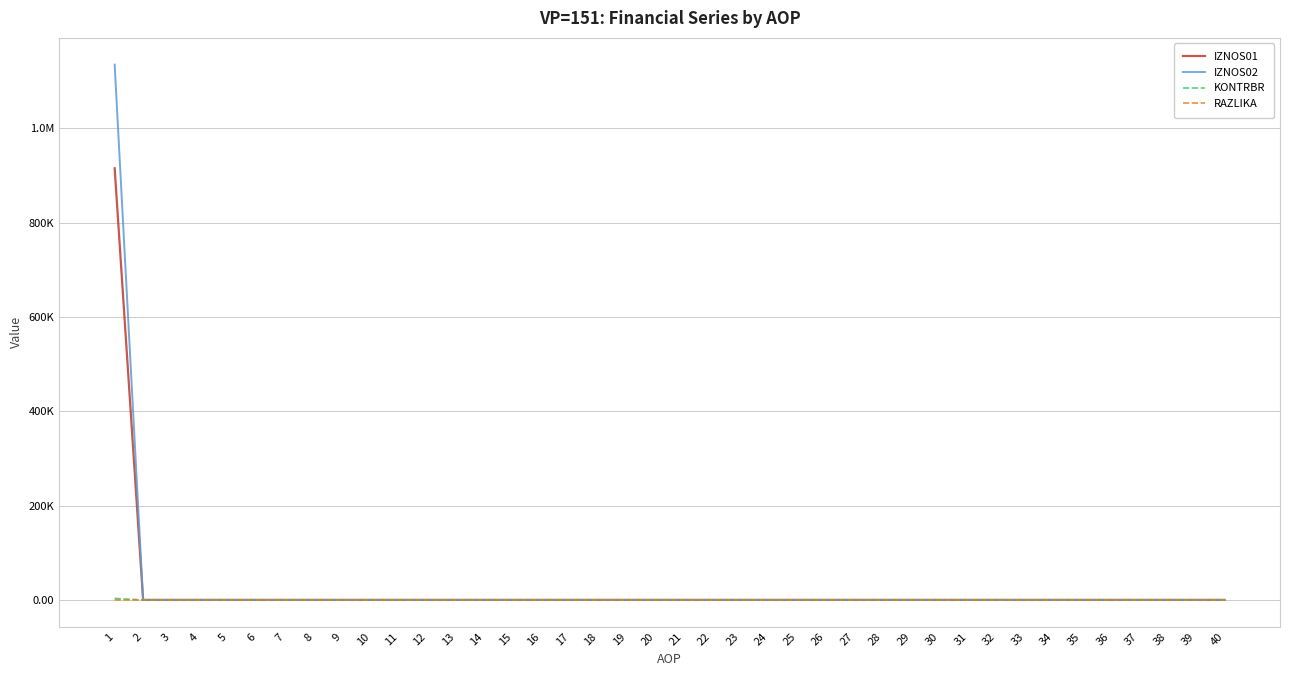

What are all the series names shown in the legend?

IZNOS01, IZNOS02, KONTRBR, RAZLIKA